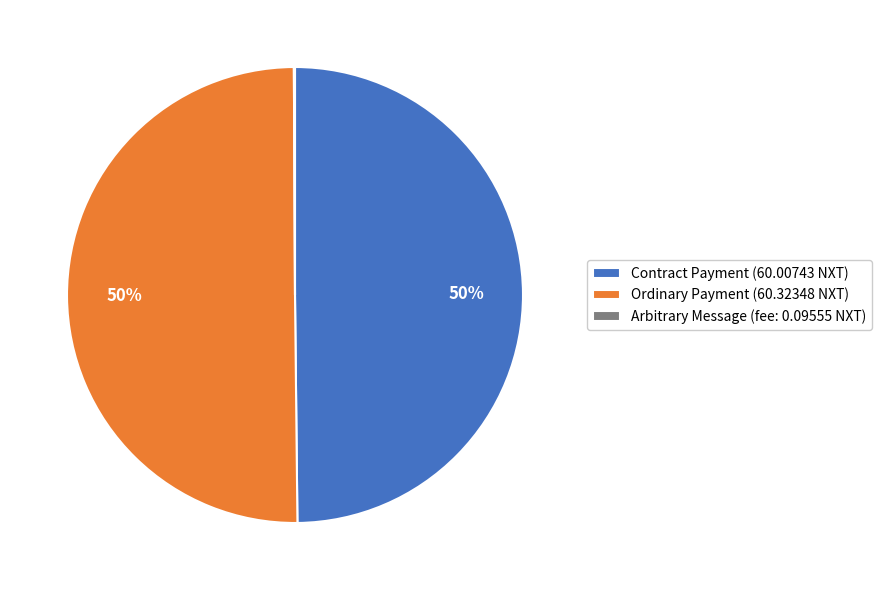

What percentage is the Contract Payment (60.00743 NXT) slice, to the nearest percent?

50%